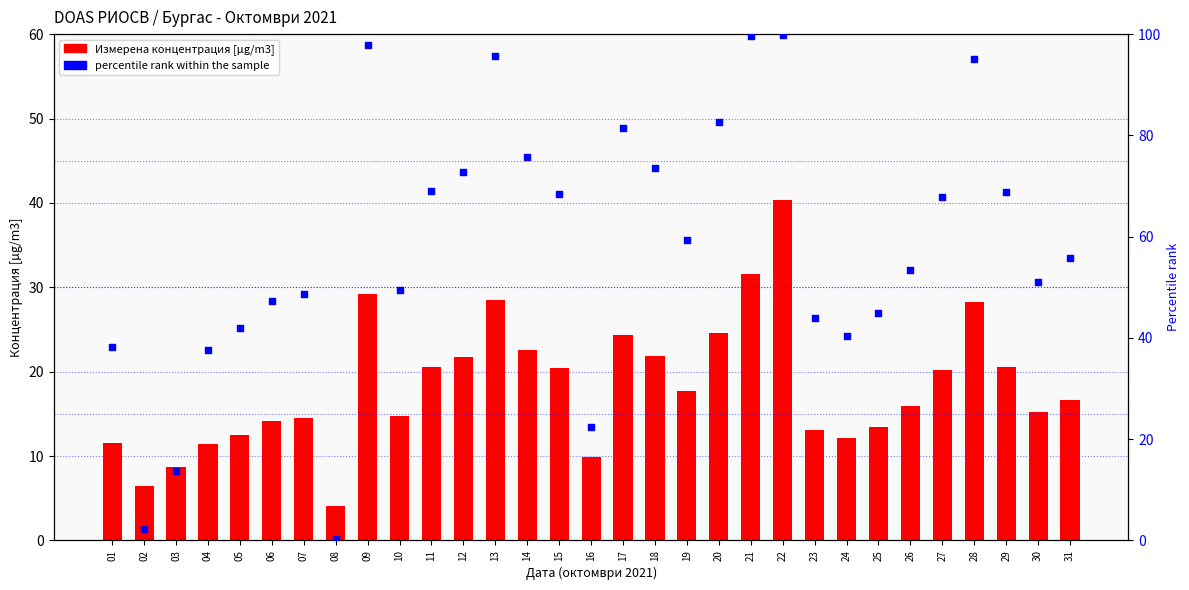

Which series reaches the minimum Y coordinate?

percentile rank within the sample